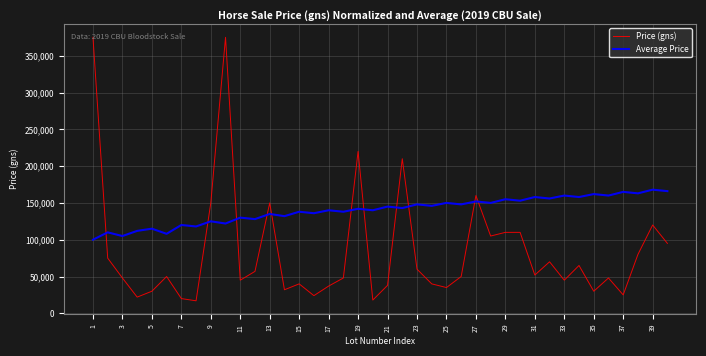

List the series in order of their peak value, highest first.

Price (gns), Average Price